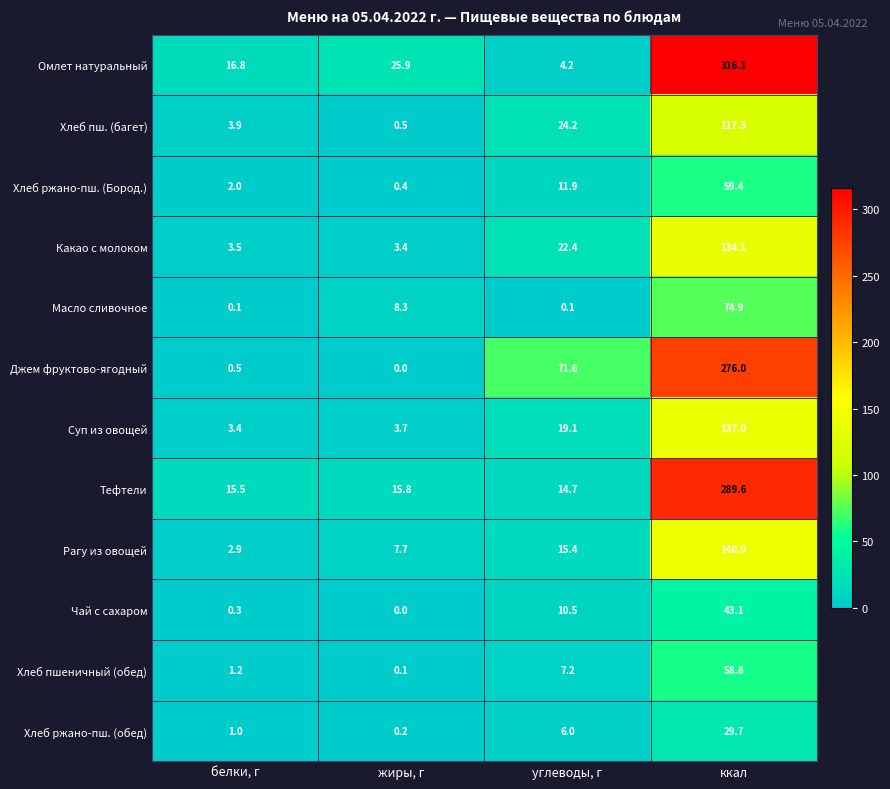

At how many categories does at least one series exceed 143?

1